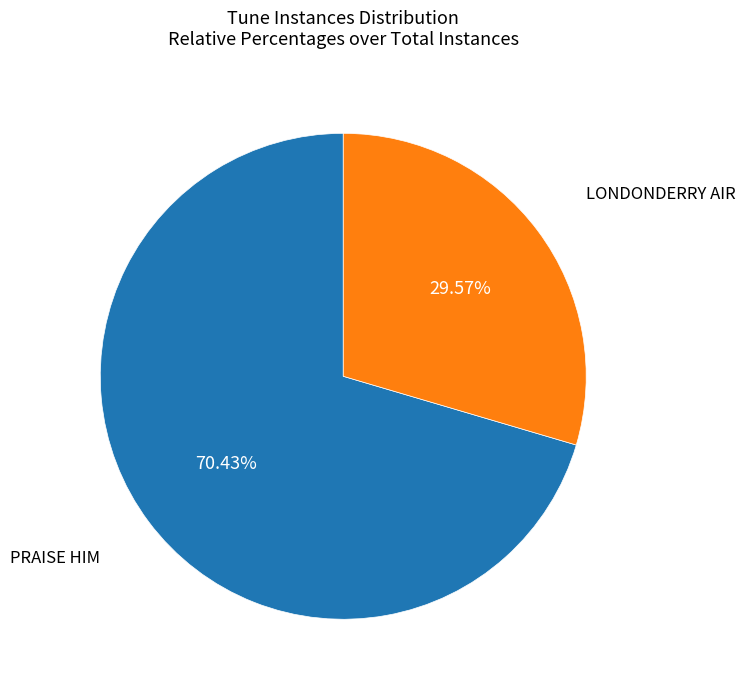

To the nearest percent, what is the average slice percentage?

50%